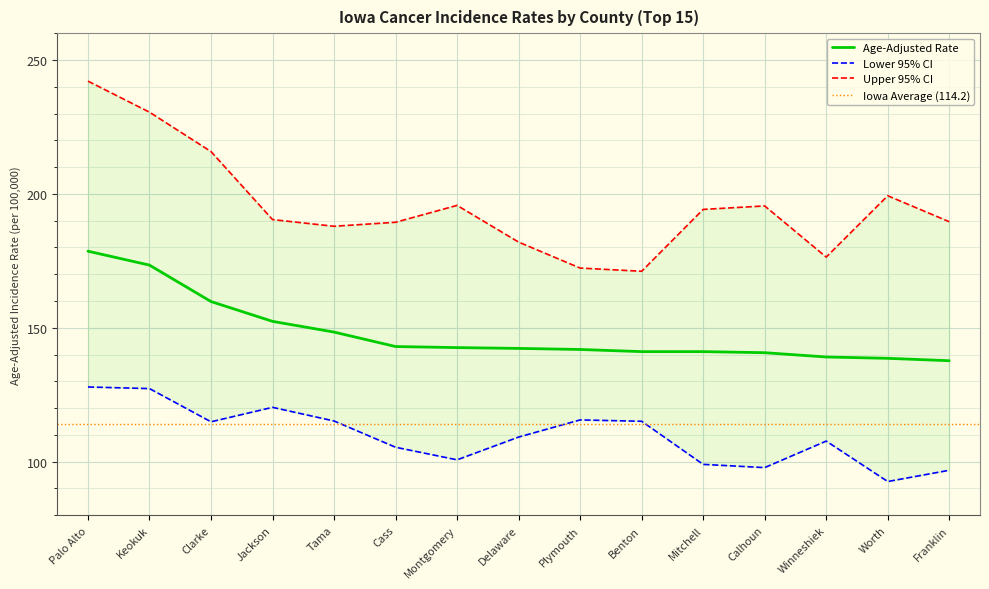

At which category is the sum across all series the highest?

Palo Alto